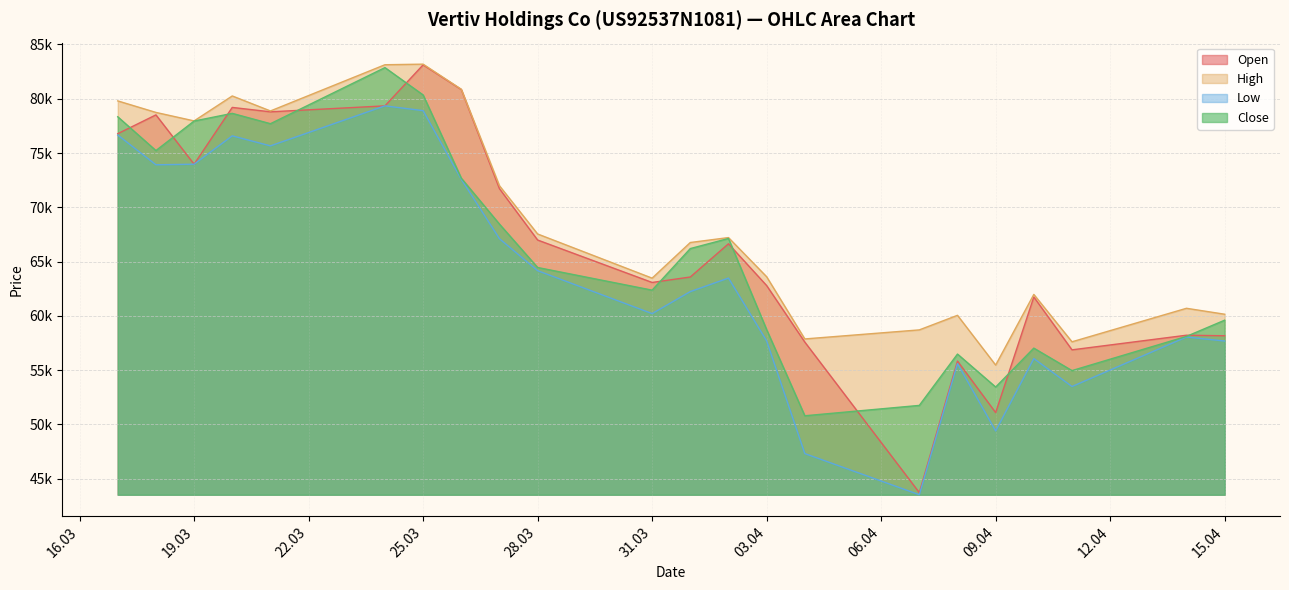

Does the chart have visible grid lines?

Yes